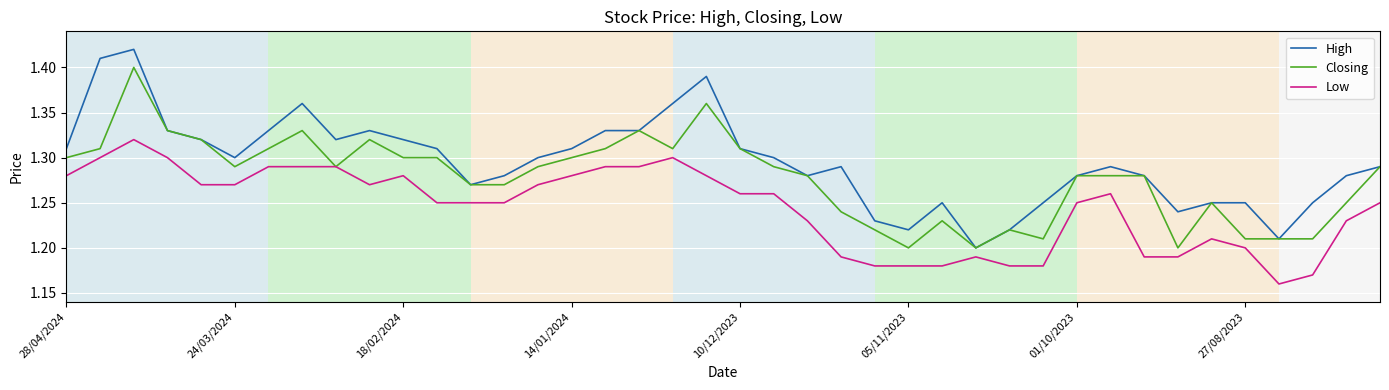

List the series in order of their peak value, lowest first.

Low, Closing, High